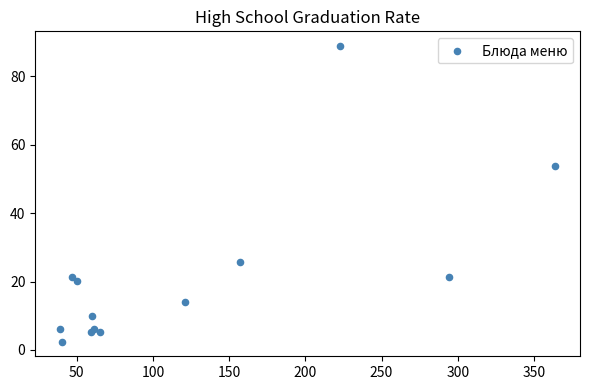

What Y value in the scatter plot is closest to 45?

53.9